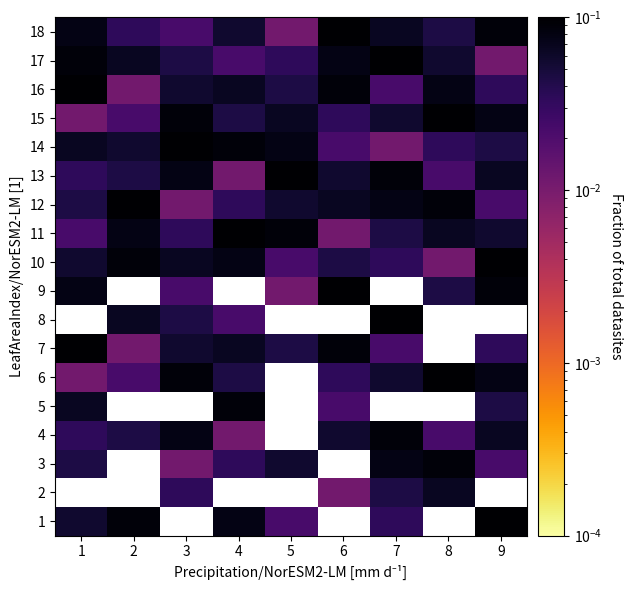

Rank the series at 9 from highest to lowest value.

1, 2, 8, 10, 9, 18, 6, 15, 4, 13, 11, 5, 14, 7, 16, 3, 12, 17